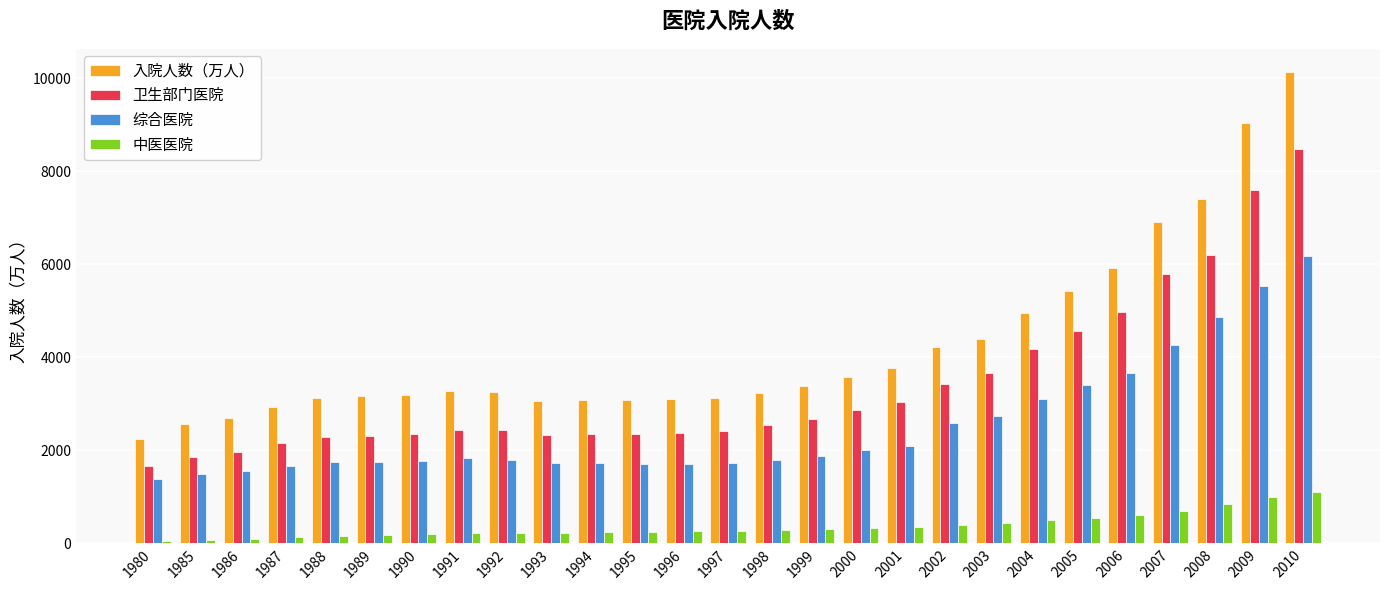

Which series has the widest spread of values?

入院人数（万人）